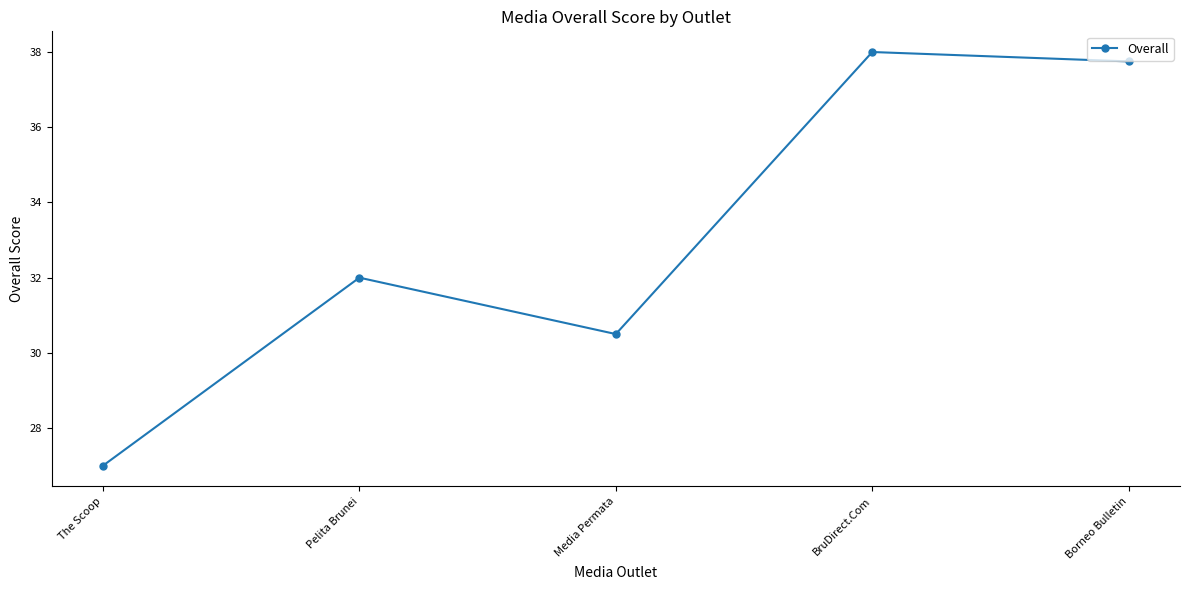

What is the value of the 3rd point from the left?

30.5